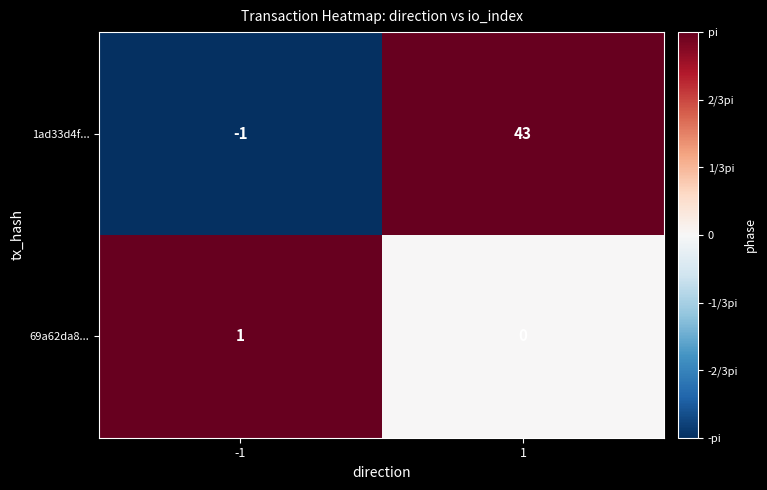

What is the average value of the 1ad33d4f... series?

21